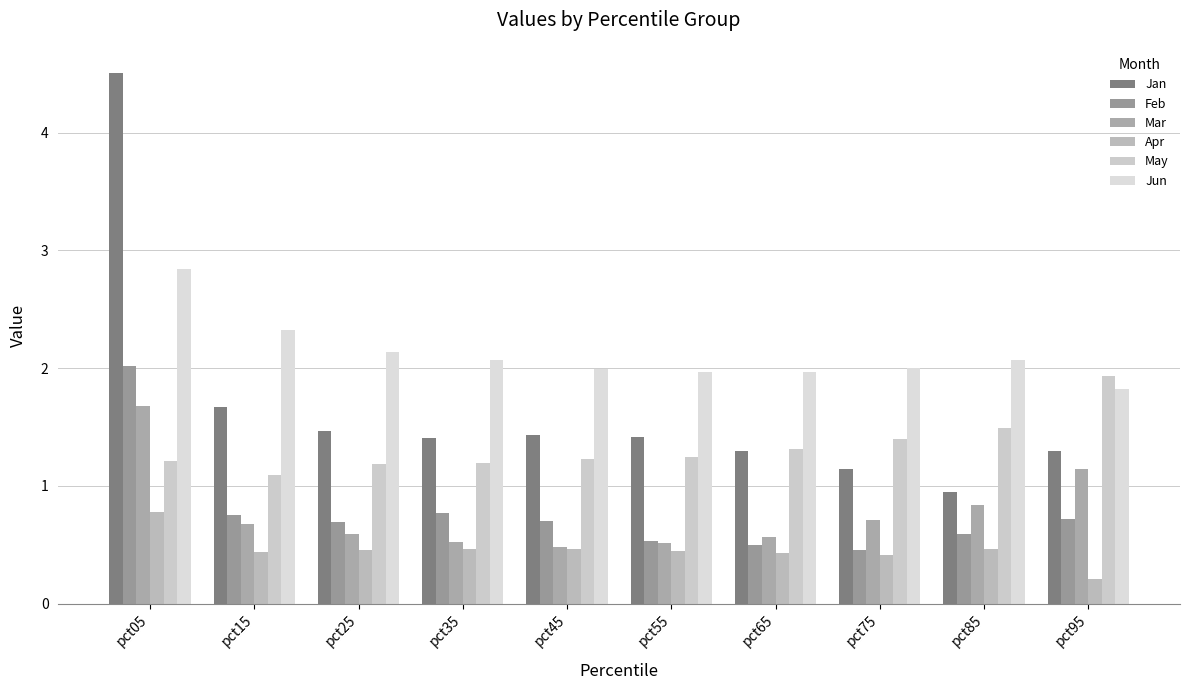

What is the difference between the highest and lowest values at pct45?

1.5